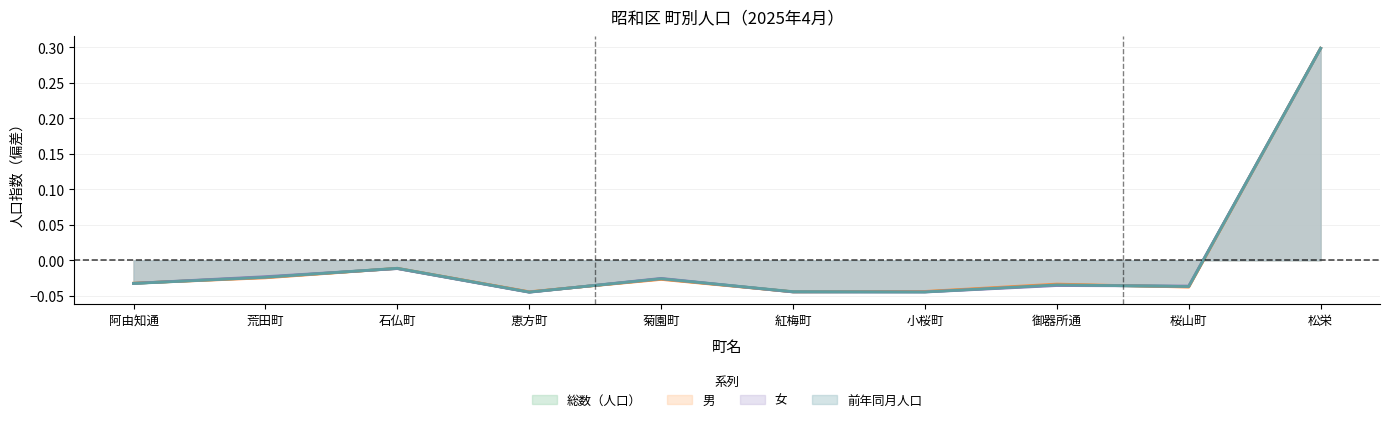

Reading left to right, what are all the values shown in this chart?

総数（人口）: -0.0	-0.0	-0.0	-0.0	-0.0	-0.0	-0.0	-0.0	-0.0	0.3
男: -0.0	-0.0	-0.0	-0.0	-0.0	-0.0	-0.0	-0.0	-0.0	0.3
女: -0.0	-0.0	-0.0	-0.0	-0.0	-0.0	-0.0	-0.0	-0.0	0.3
前年同月人口: -0.0	-0.0	-0.0	-0.0	-0.0	-0.0	-0.0	-0.0	-0.0	0.3